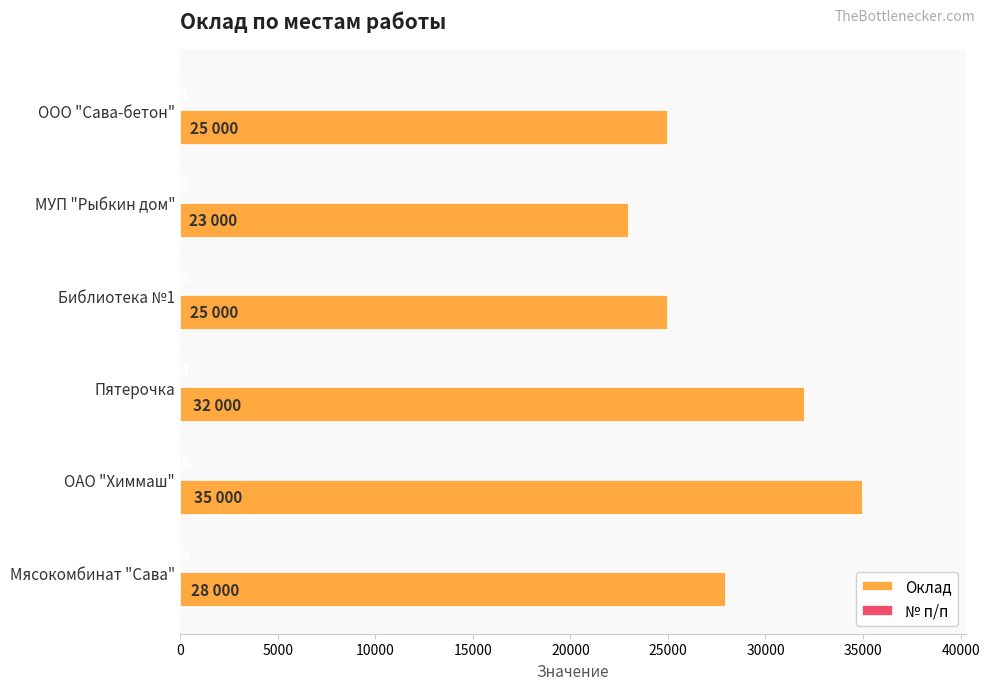

Which series has the largest total across all categories?

Оклад